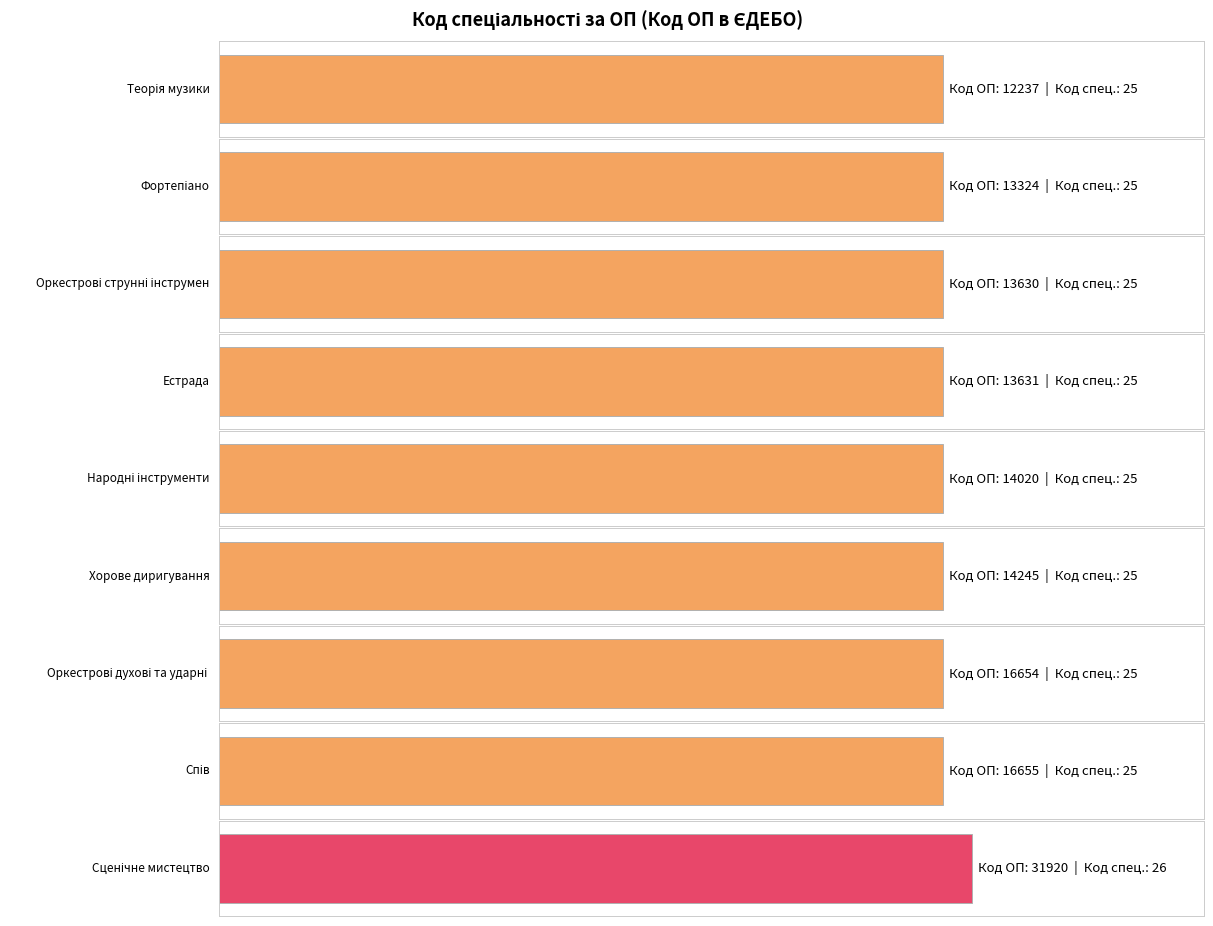

What is the sum of the values at 16655 and 12237?

50